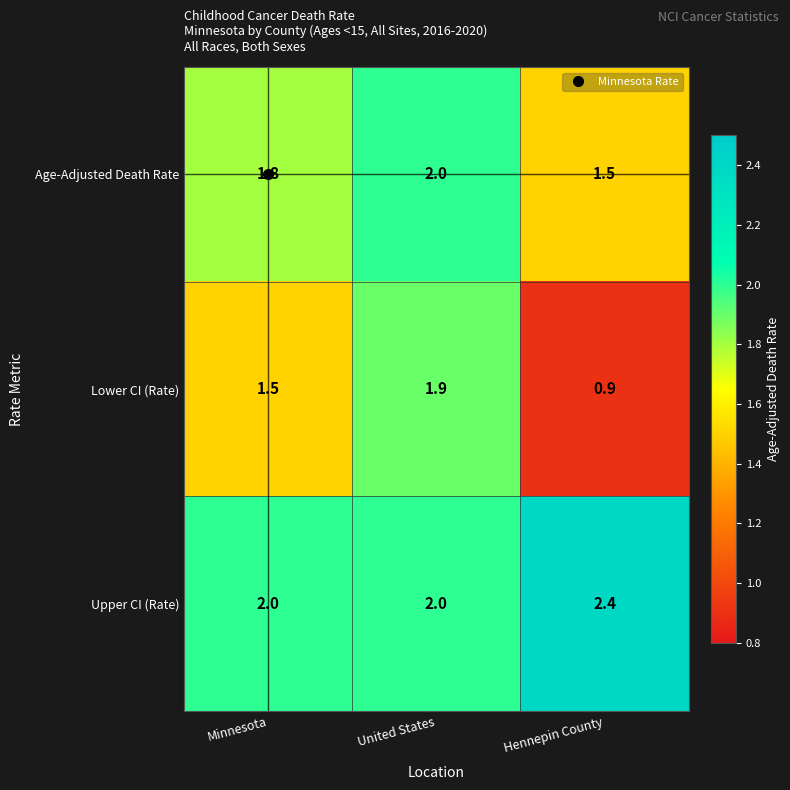

Which series has the largest total across all categories?

Upper CI (Rate)